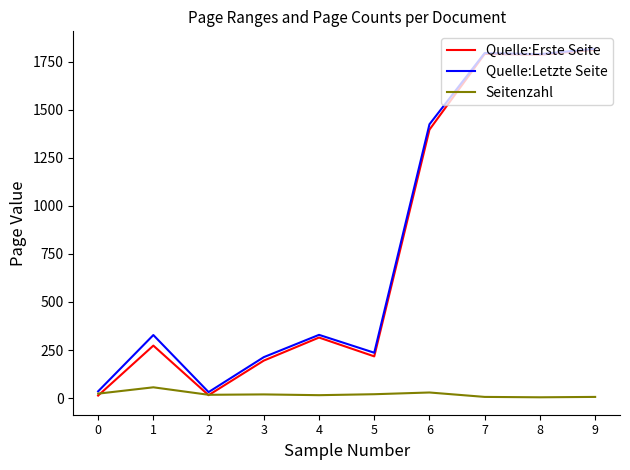

What is the maximum value for Quelle:Erste Seite?

1813